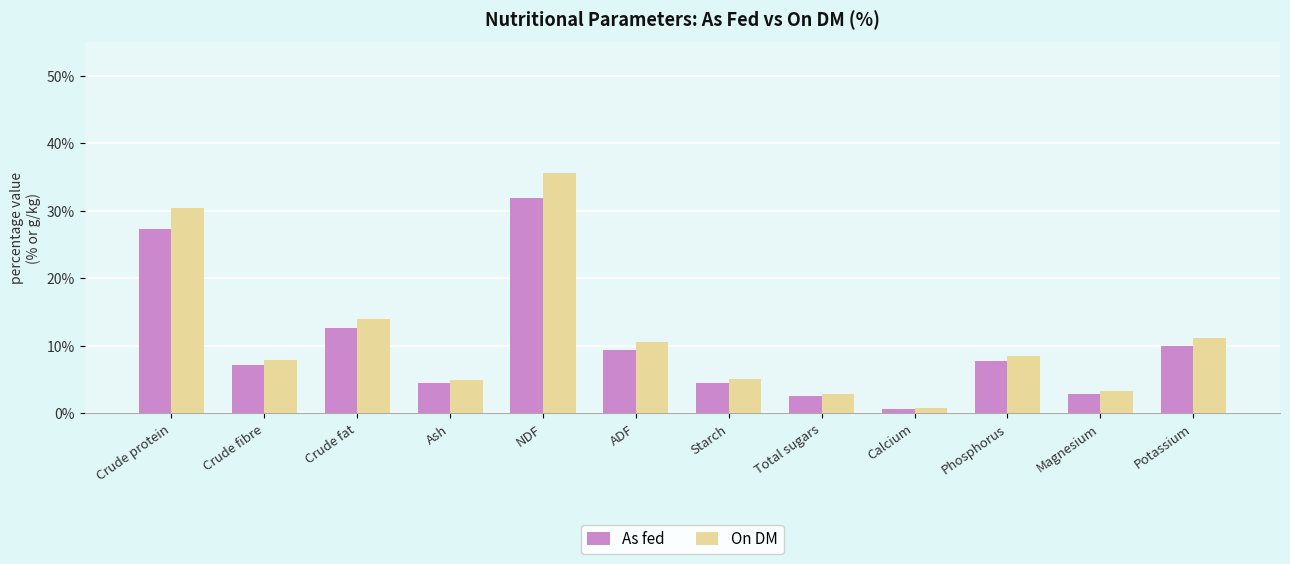

How many bars are there in total?

24